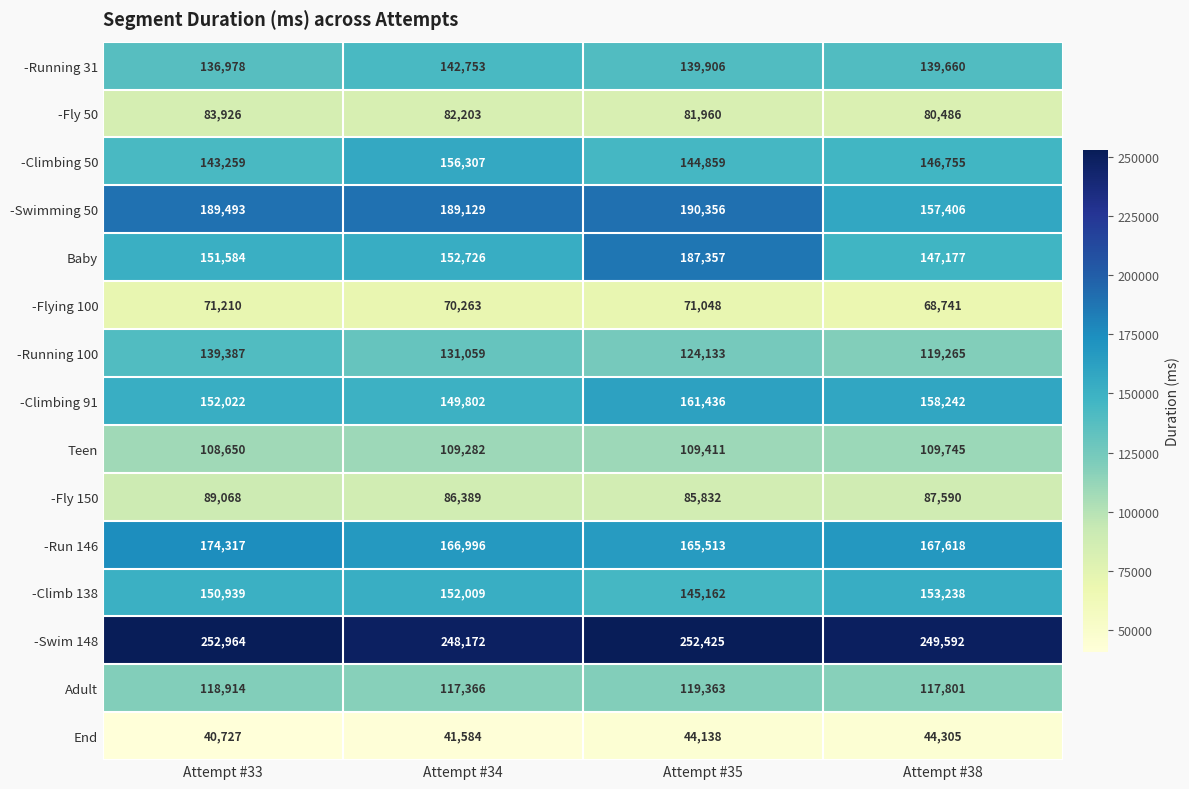

Which series changed the most between Attempt #35 and Attempt #38?

Baby